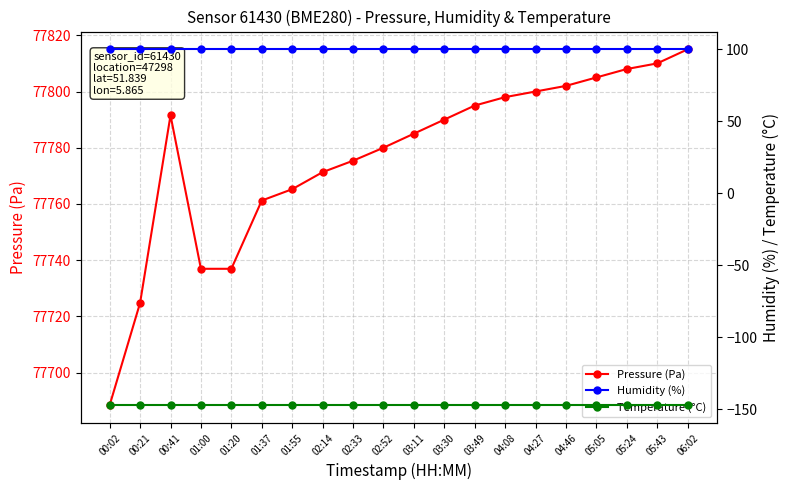

What is the label of the 6th point from the right?

04:27